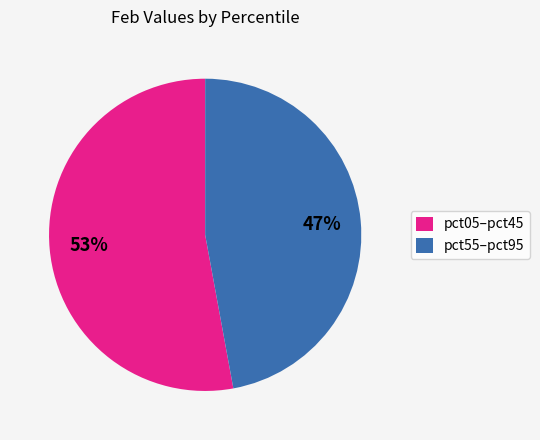

Rank the categories by value from lowest to highest.

pct55–pct95, pct05–pct45